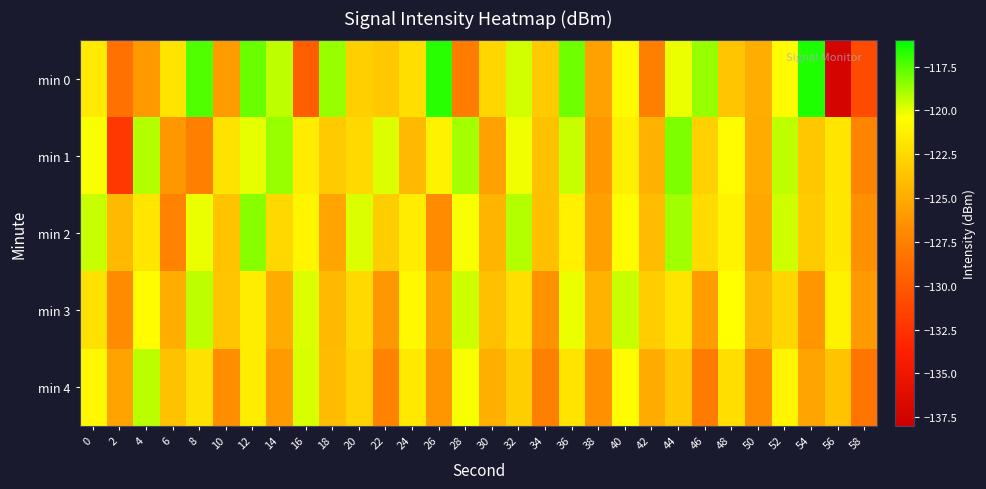

Reading left to right, extract all data points from this chart.

min 0: 0=-121.6	2=-128.4	4=-126.0	6=-121.9	8=-117.4	10=-125.8	12=-117.9	14=-119.3	16=-129.7	18=-118.6	20=-123.0	22=-123.4	24=-122.2	26=-116.8	28=-127.7	30=-122.7	32=-119.7	34=-123.3	36=-117.9	38=-125.6	40=-120.7	42=-127.6	44=-120.0	46=-118.6	48=-123.6	50=-124.9	52=-120.6	54=-116.6	56=-137.3	58=-130.9
min 1: 0=-120.4	2=-132.2	4=-119.1	6=-126.1	8=-127.4	10=-122.0	12=-120.0	14=-118.6	16=-121.5	18=-123.3	20=-122.5	22=-119.8	24=-124.3	26=-121.1	28=-118.9	30=-125.6	32=-120.2	34=-123.8	36=-119.5	38=-126.1	40=-121.3	42=-124.7	44=-118.2	46=-122.9	48=-120.6	50=-125.1	52=-119.3	54=-123.5	56=-121.8	58=-127.2
min 2: 0=-119.5	2=-124.2	4=-121.8	6=-127.3	8=-120.1	10=-123.7	12=-118.4	14=-122.6	16=-120.9	18=-125.4	20=-119.8	22=-123.1	24=-121.5	26=-126.8	28=-120.3	30=-124.5	32=-119.1	34=-123.9	36=-121.2	38=-125.7	40=-120.6	42=-124.1	44=-118.8	46=-122.4	48=-121.0	50=-125.2	52=-119.6	54=-123.3	56=-121.7	58=-126.5
min 3: 0=-122.1	2=-126.8	4=-120.5	6=-124.9	8=-119.3	10=-123.6	12=-121.4	14=-125.1	16=-119.8	18=-124.2	20=-122.5	22=-126.1	24=-120.8	26=-125.5	28=-119.6	30=-123.9	32=-122.2	34=-126.4	36=-120.1	38=-124.6	40=-119.5	42=-123.2	44=-121.9	46=-125.8	48=-120.4	50=-124.3	52=-122.7	54=-126.2	56=-121.1	58=-125.9
min 4: 0=-120.8	2=-125.5	4=-119.2	6=-123.8	8=-122.1	10=-126.7	12=-121.4	14=-125.9	16=-119.7	18=-124.1	20=-122.8	22=-127.3	24=-121.6	26=-126.2	28=-120.3	30=-124.8	32=-123.1	34=-127.6	36=-121.9	38=-126.5	40=-120.6	42=-125.1	44=-123.4	46=-127.9	48=-122.2	50=-126.8	52=-120.9	54=-125.4	56=-123.7	58=-128.2